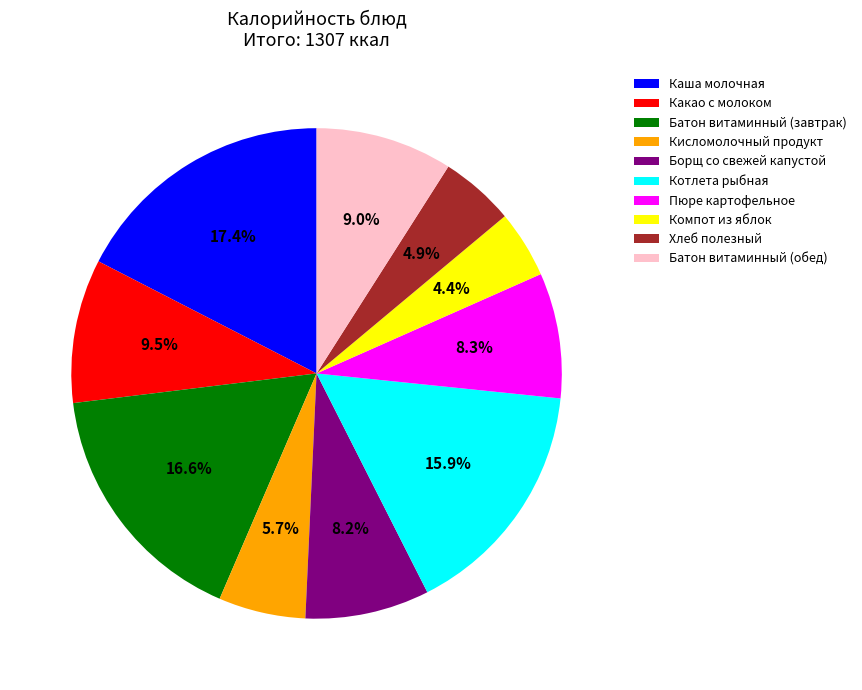

To the nearest percent, what is the average slice percentage?

10%